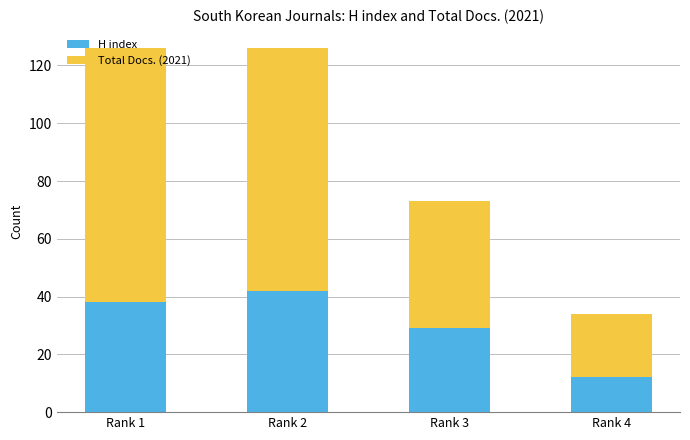

What are all the series names shown in the legend?

H index, Total Docs. (2021)